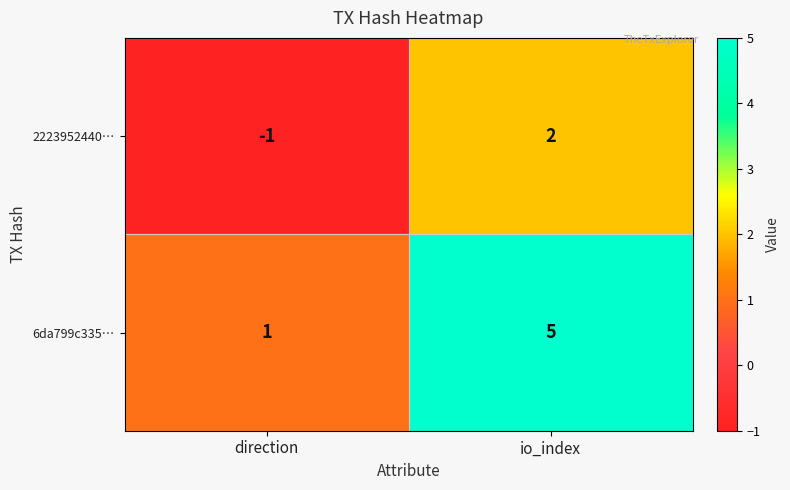

Reading left to right, what are all the values shown in this chart?

2223952440…: direction=-1	io_index=2
6da799c335…: direction=1	io_index=5